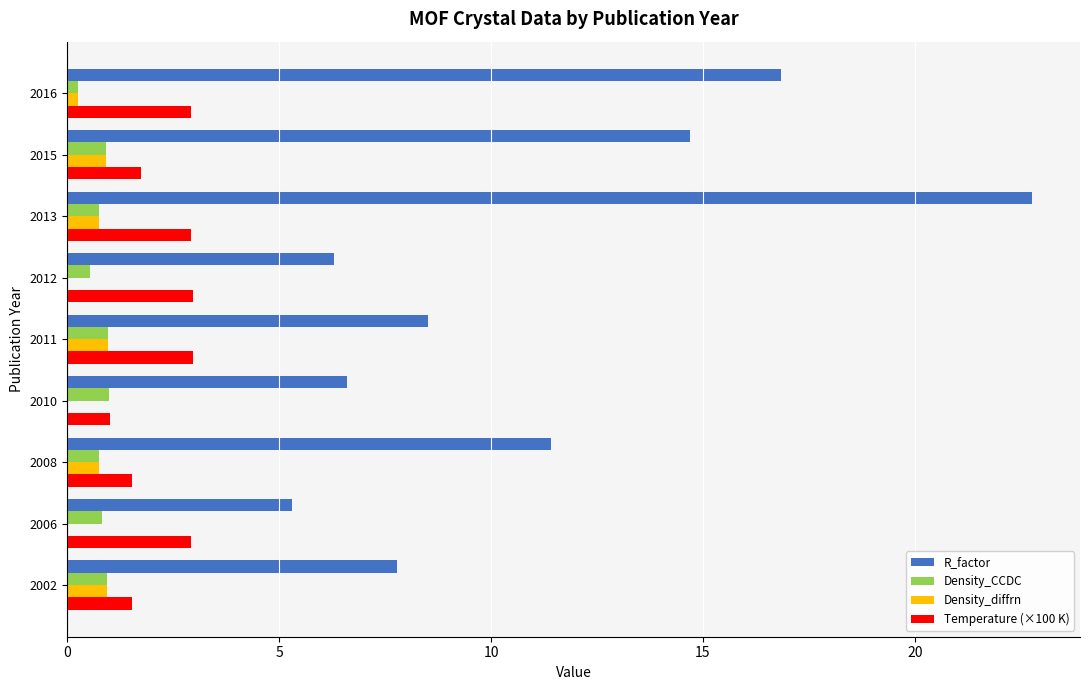

Is it true that Temperature (×100 K) equals 0.8 at 2011?

False